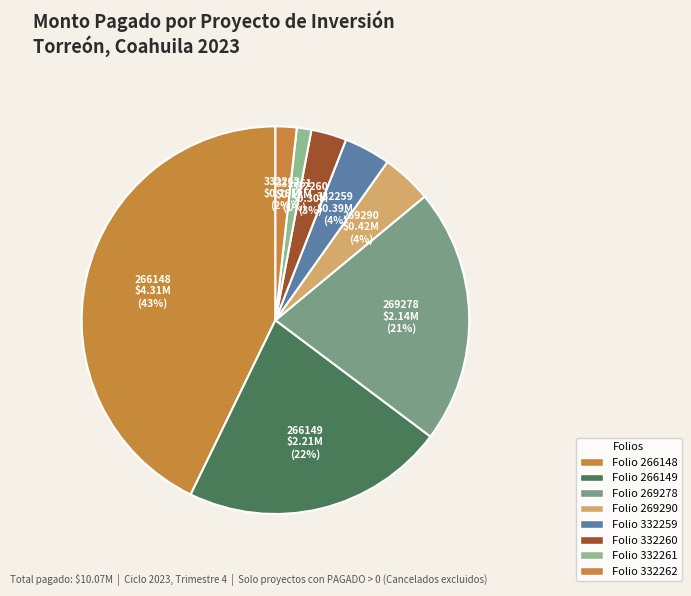

How many slices are in this pie chart?

8